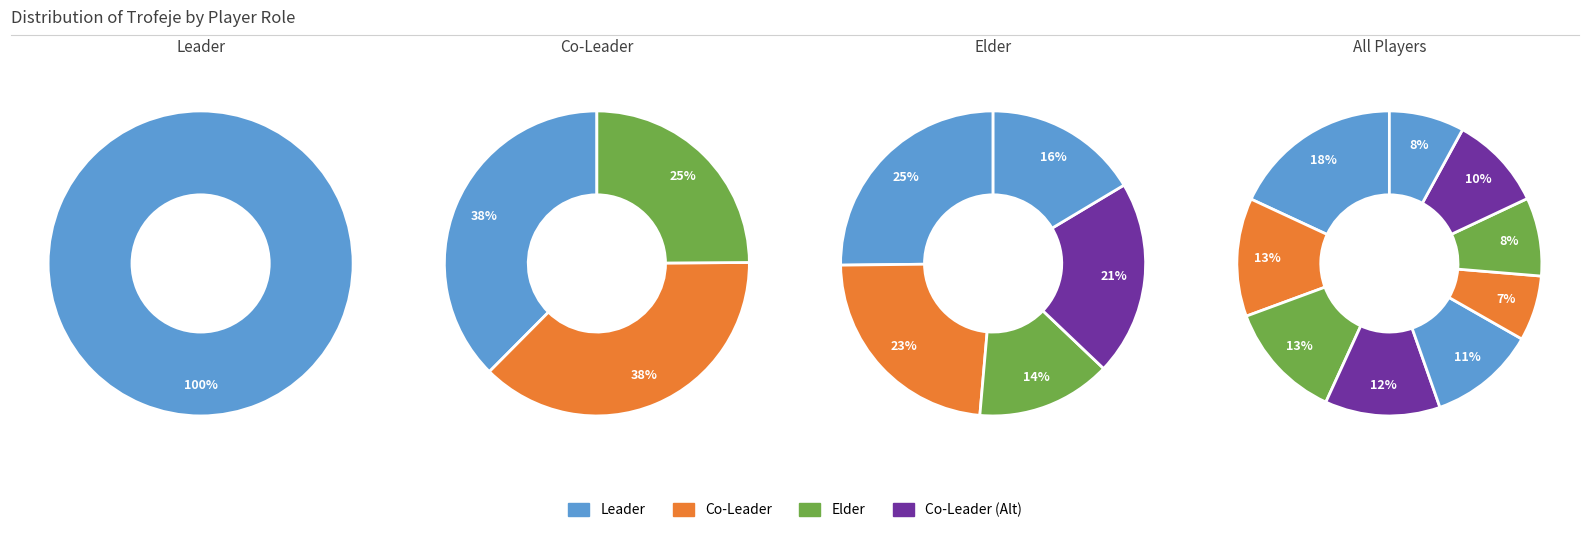

Count the number of slices in the pie.

9